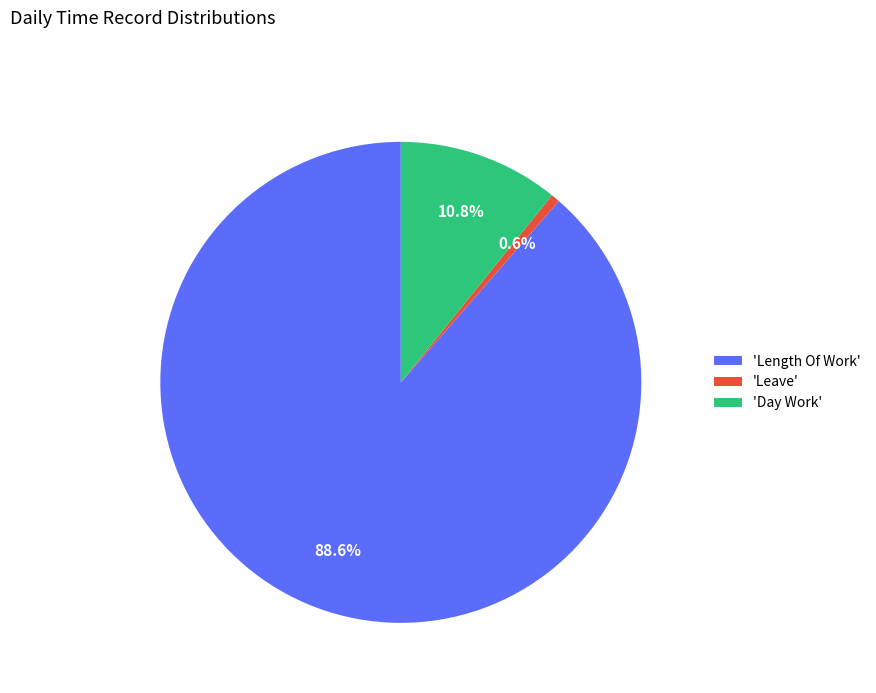

Does any single category account for the majority?

Yes